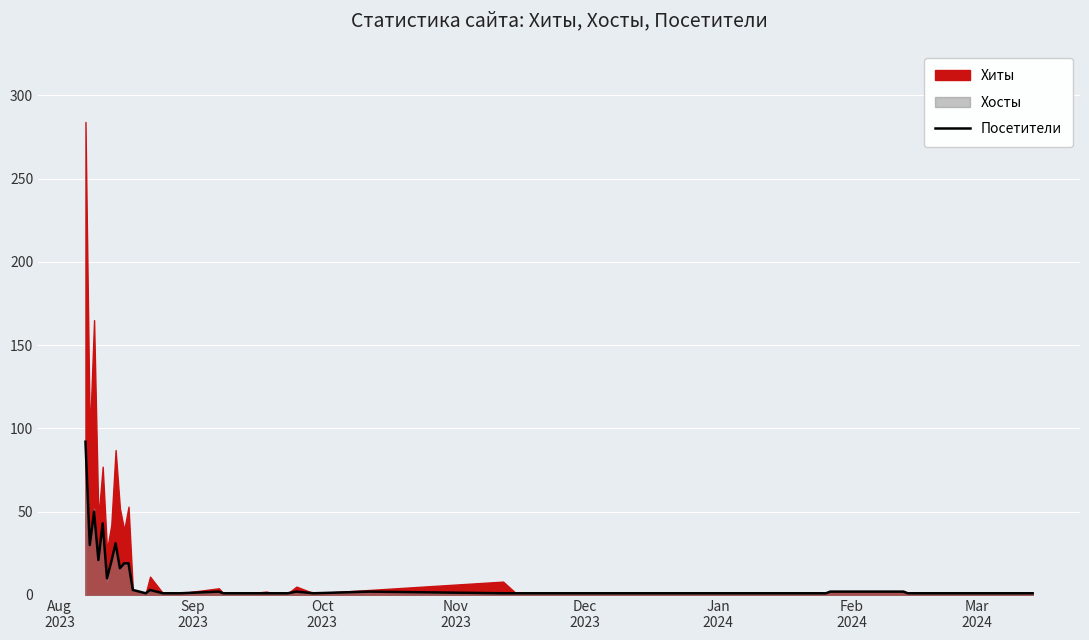

What is the smallest value displayed?

1